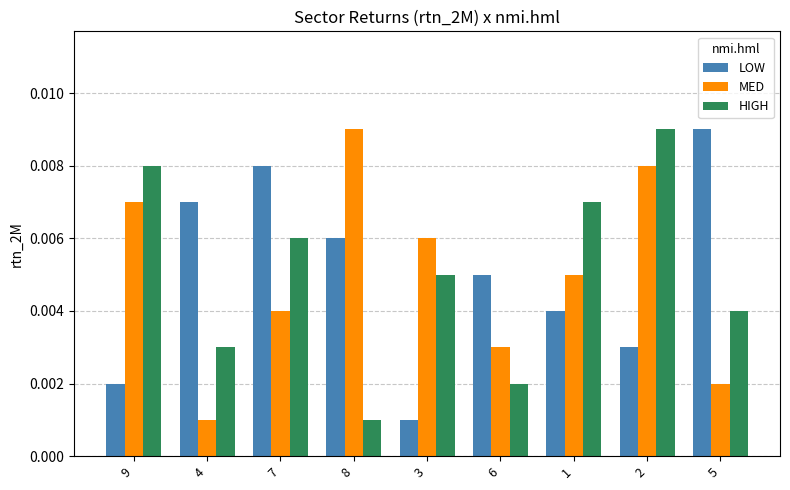

Is the value of LOW at 7 greater than the value of HIGH at 3?

Yes